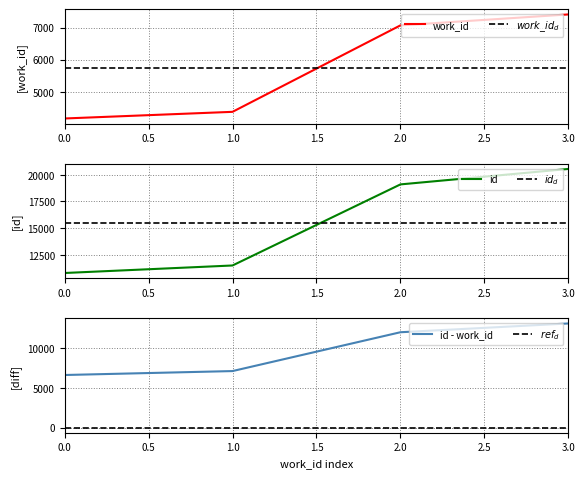

What is the sum of all work_id values?

23020